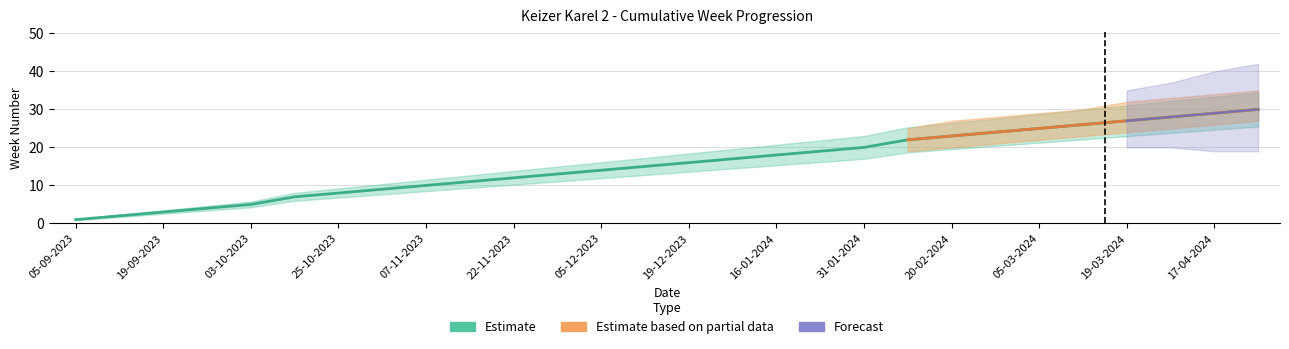

At how many categories does at least one series exceed 23?

7